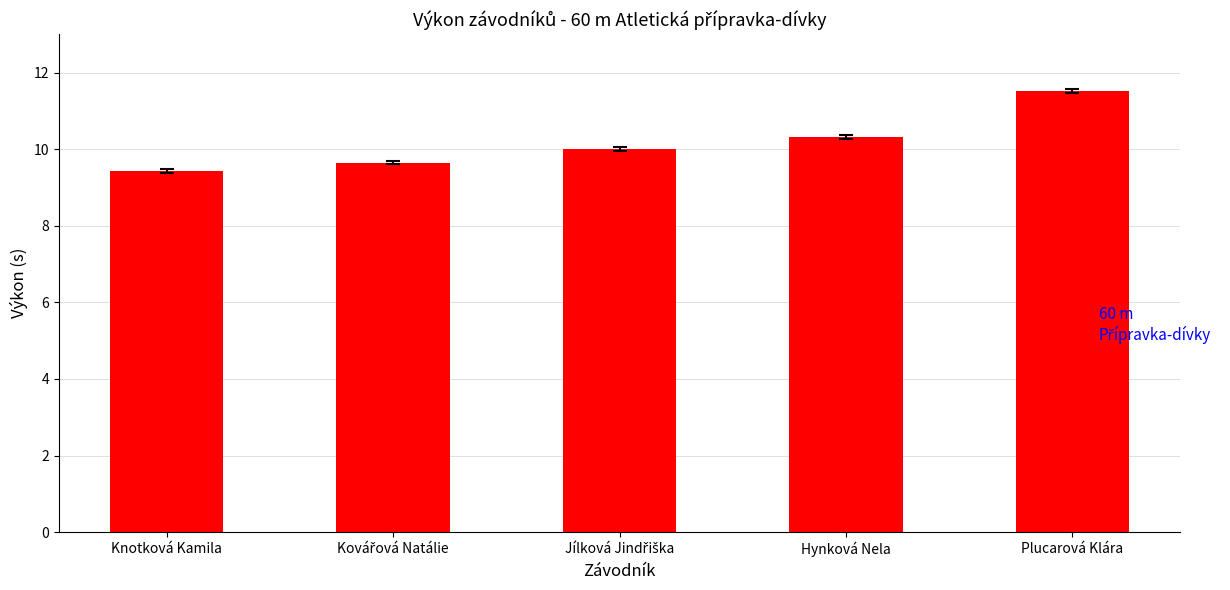

What is the difference between the maximum and minimum values?

2.1